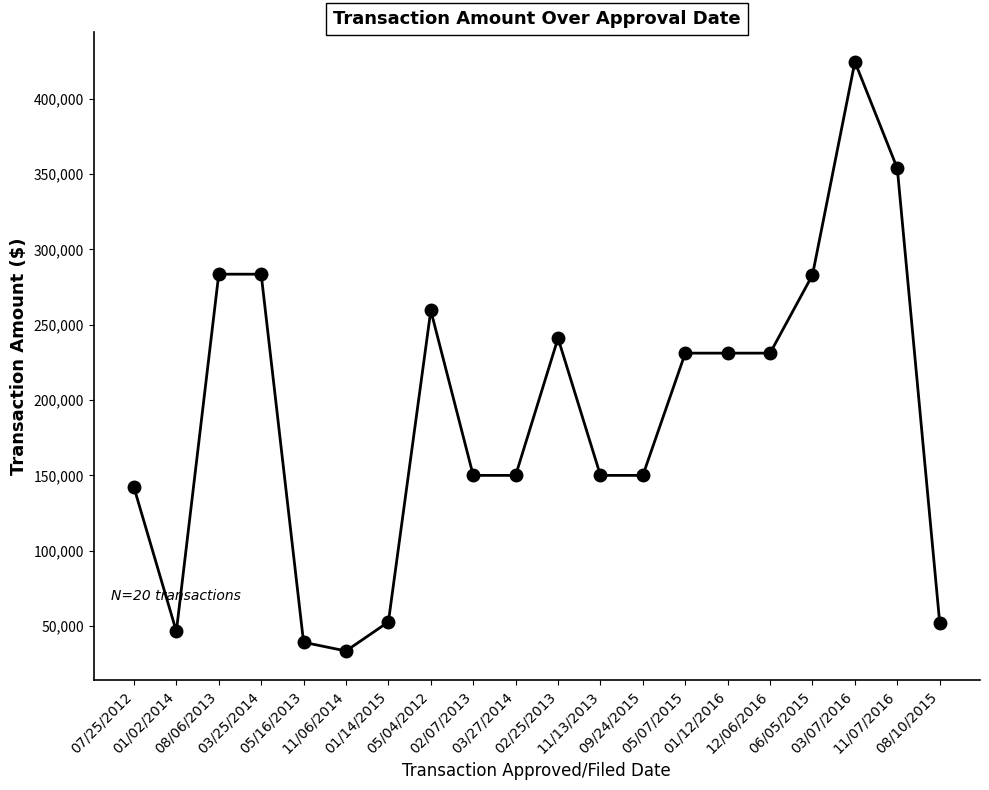

What is the difference between the maximum and minimum values?

391039